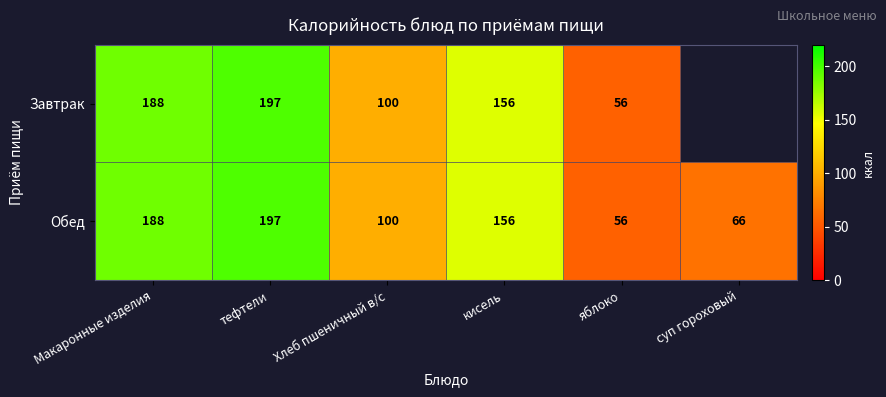

Is it true that Завтрак equals 314.2 at Макаронные изделия?

False